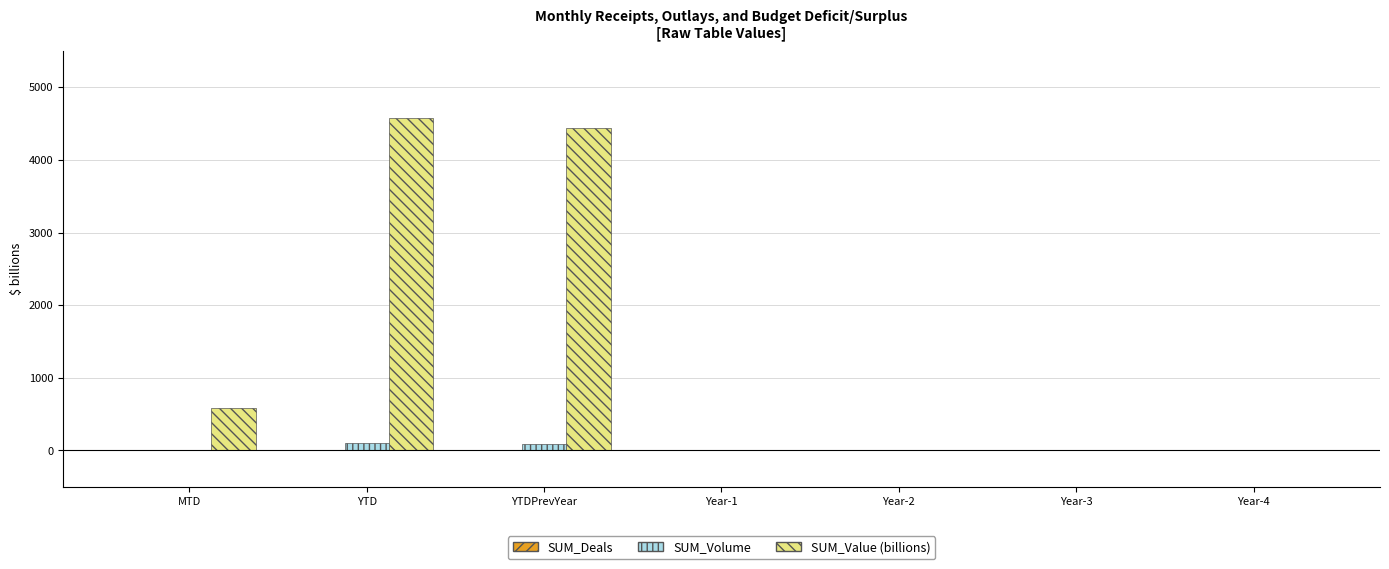

Are the bars grouped side by side (vs. stacked)?

Yes